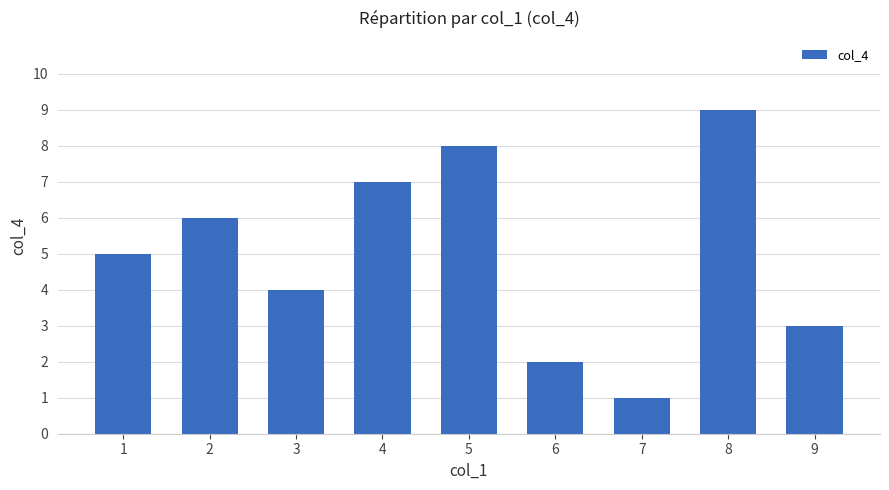

At which label is the value closest to 5?

1